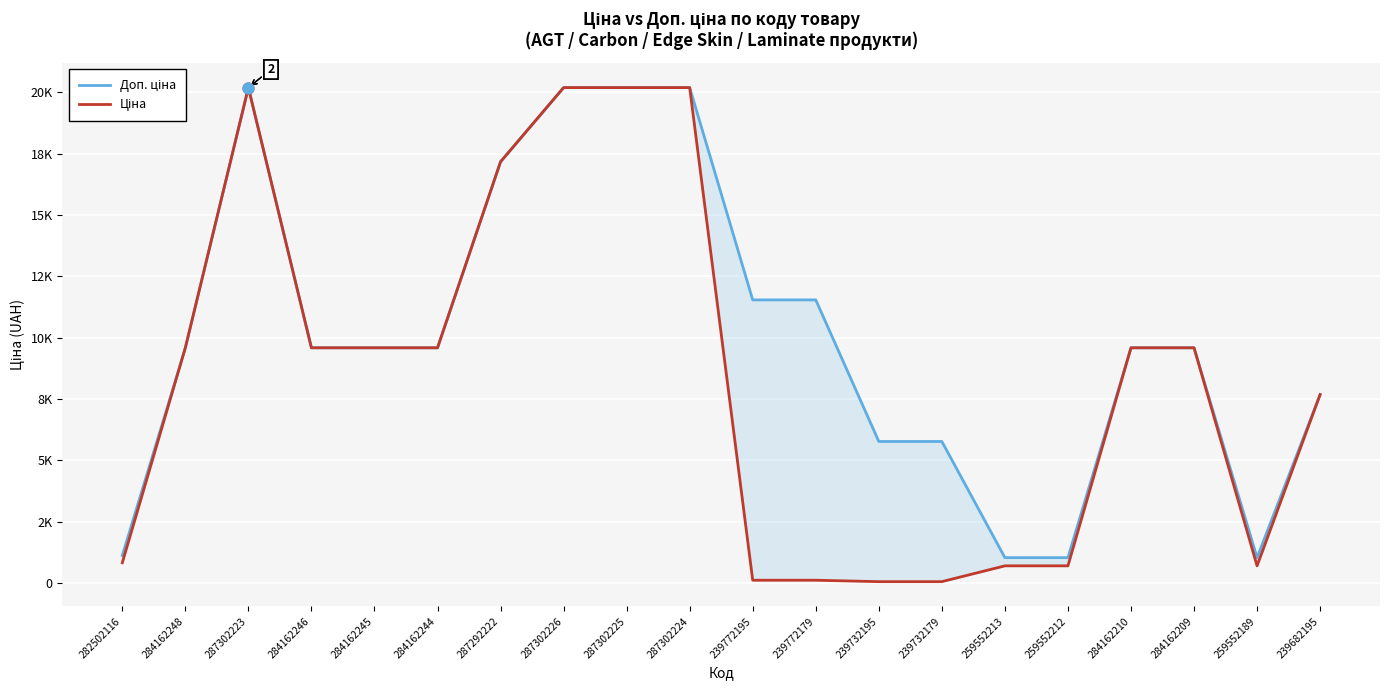

At which category is the sum across all series the highest?

287302223